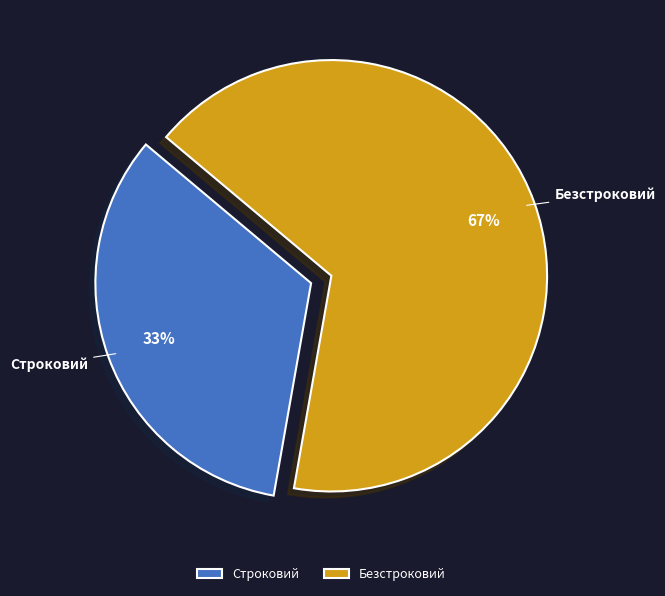

Rank the categories by value from highest to lowest.

Безстроковий, Строковий